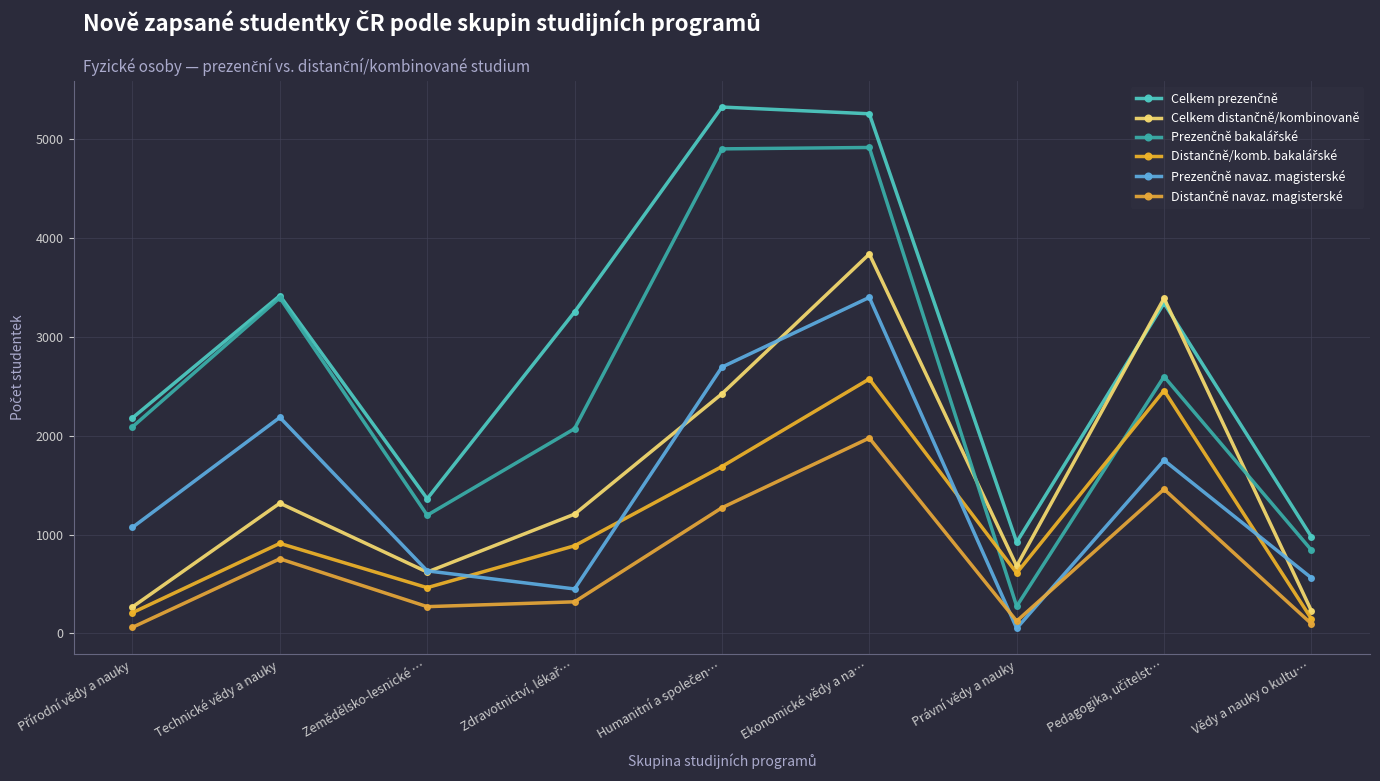

Where is Prezenčně navaz. magisterské nearest to the value 1726?

Pedagogika, učitelst…